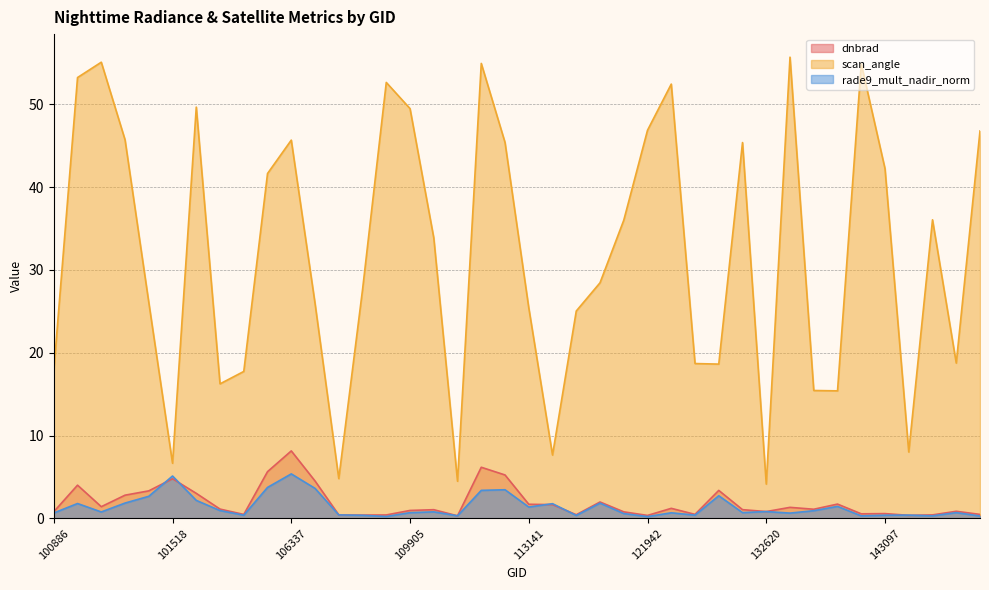

List the labels in order of scan_angle value, largest first.

133159, 101147, 112799, 140209, 101138, 107972, 122129, 101893, 109905, 121942, 148398, 101270, 106337, 112965, 131365, 143097, 105968, 144085, 120905, 110078, 119005, 107613, 101395, 106518, 113141, 115234, 146061, 122660, 130826, 100886, 102879, 102759, 133533, 136509, 143889, 113310, 101518, 107440, 110253, 132620